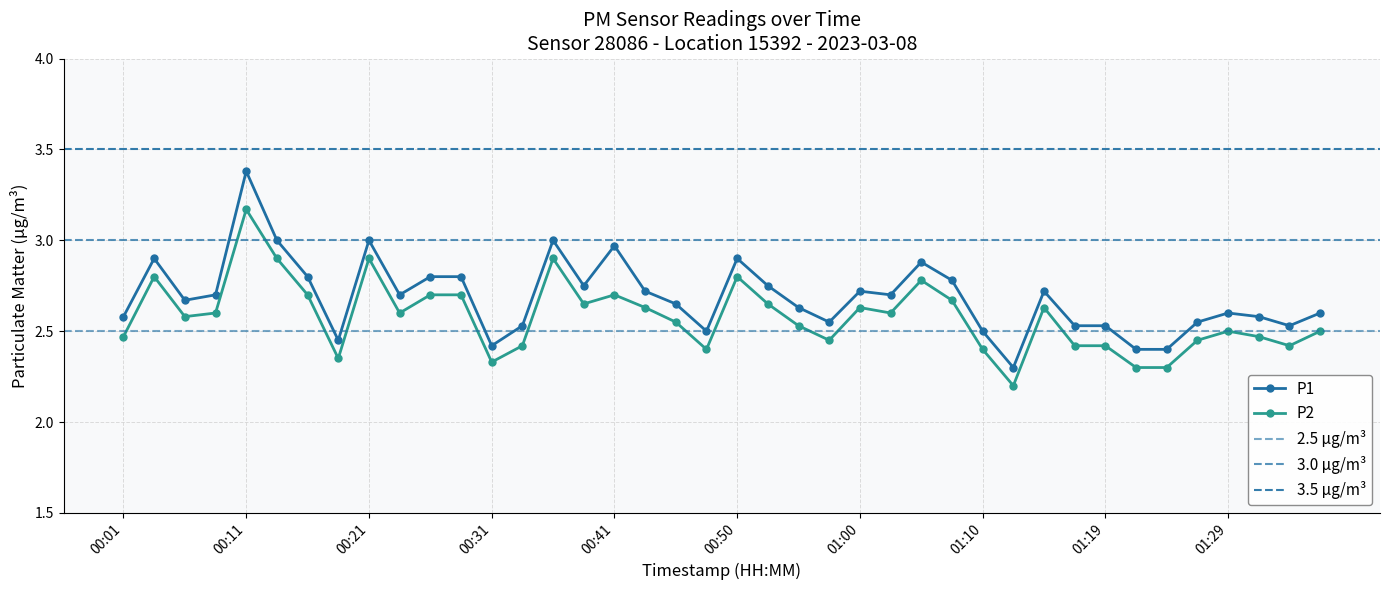

What is the value of the P1 point at the 38th from the left?

2.6